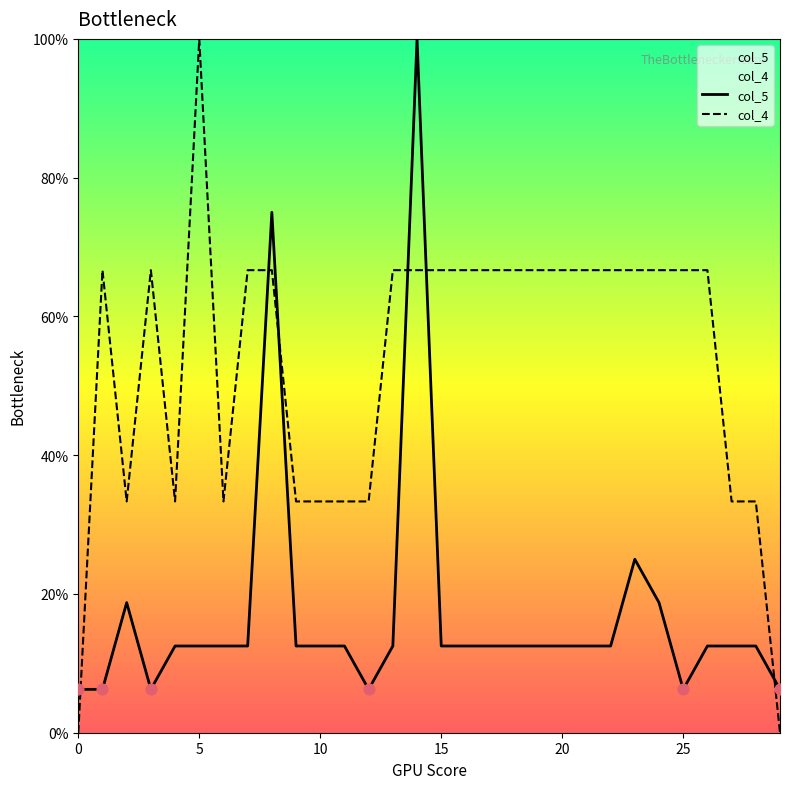

Which series has the largest total across all categories?

col_4